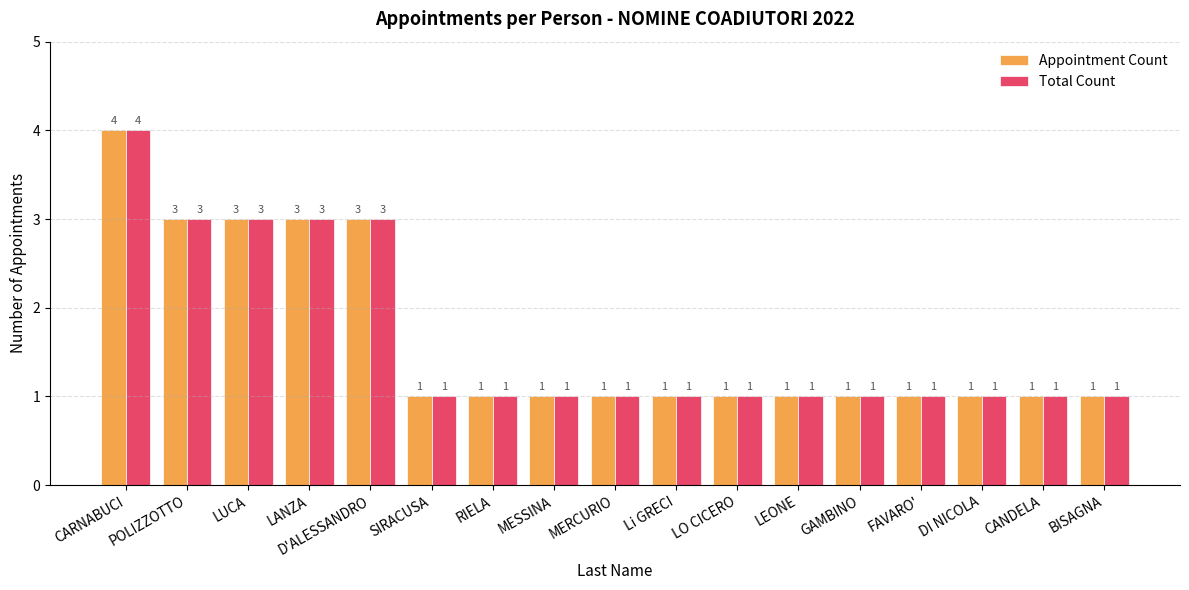

The Total Count series shows 3 at POLIZZOTTO. True or false?

True